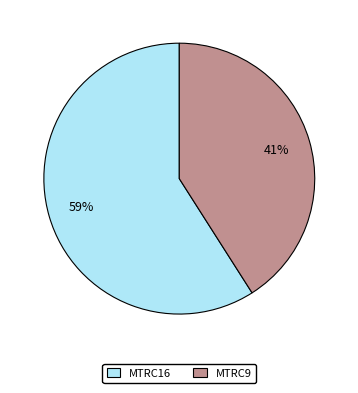

Which category has the biggest portion of the pie?

MTRC16